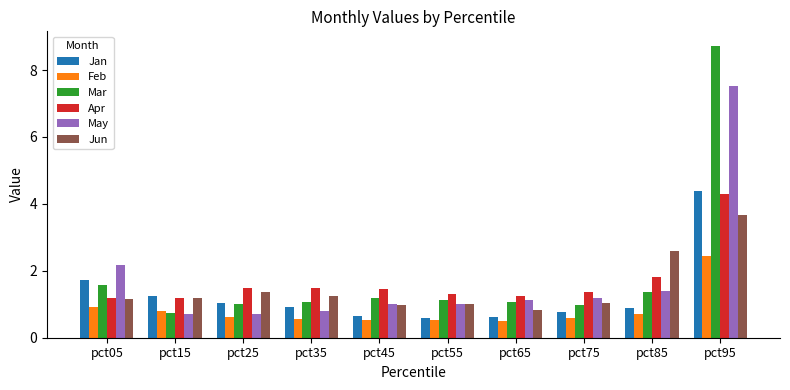

What is the highest value of the Apr series?

4.3